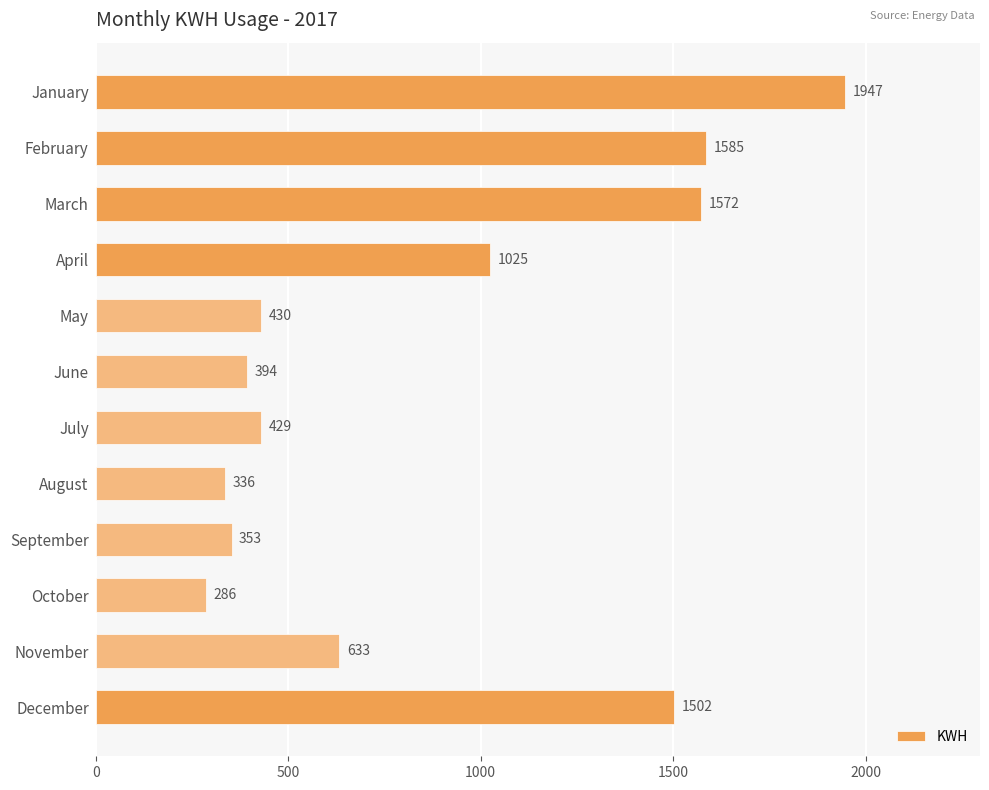

Between December and October, which is larger?

December